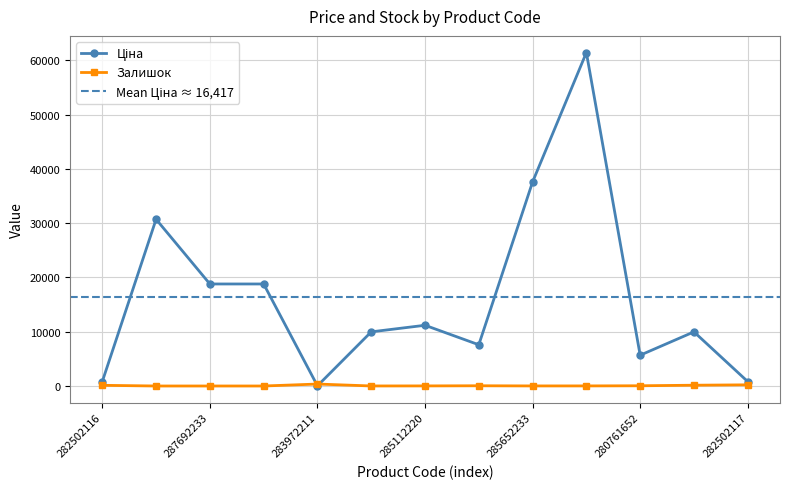

Which series has the largest total across all categories?

Ціна